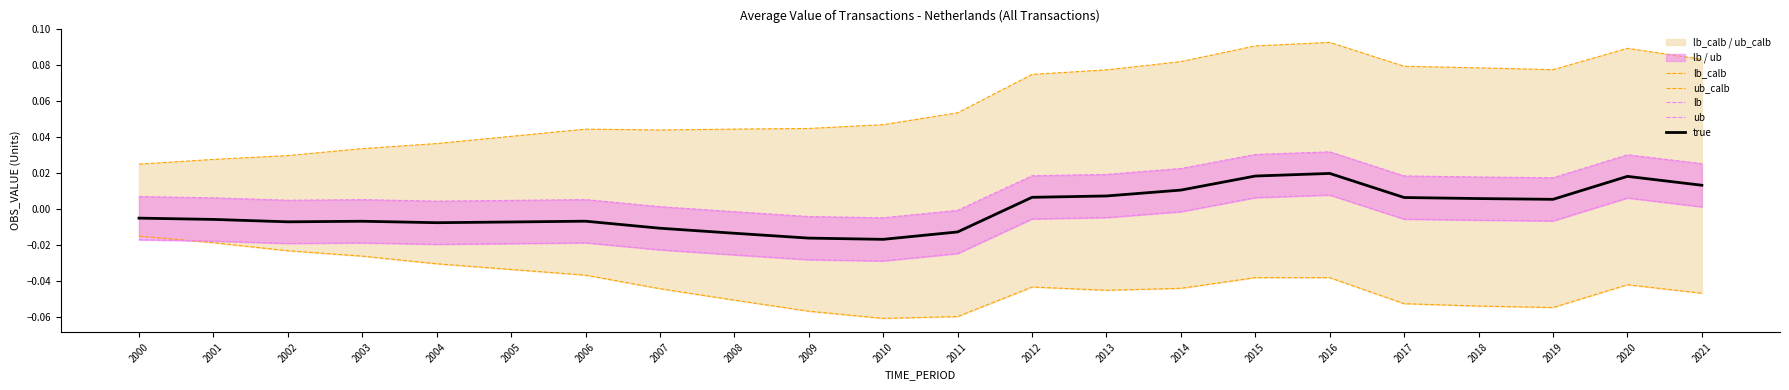

True or false: ub_calb and true cross at least once.

False